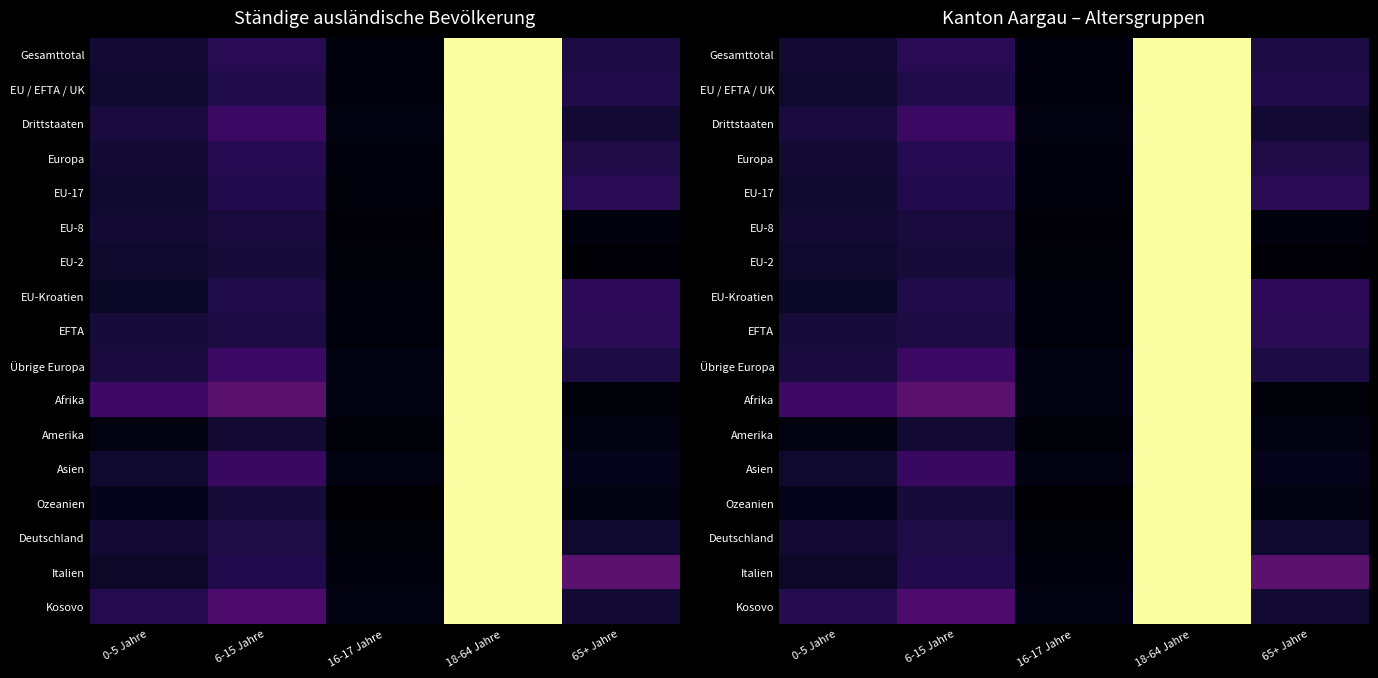

What is the sum of the Italien values at 16-17 Jahre and 0-5 Jahre?

0.1